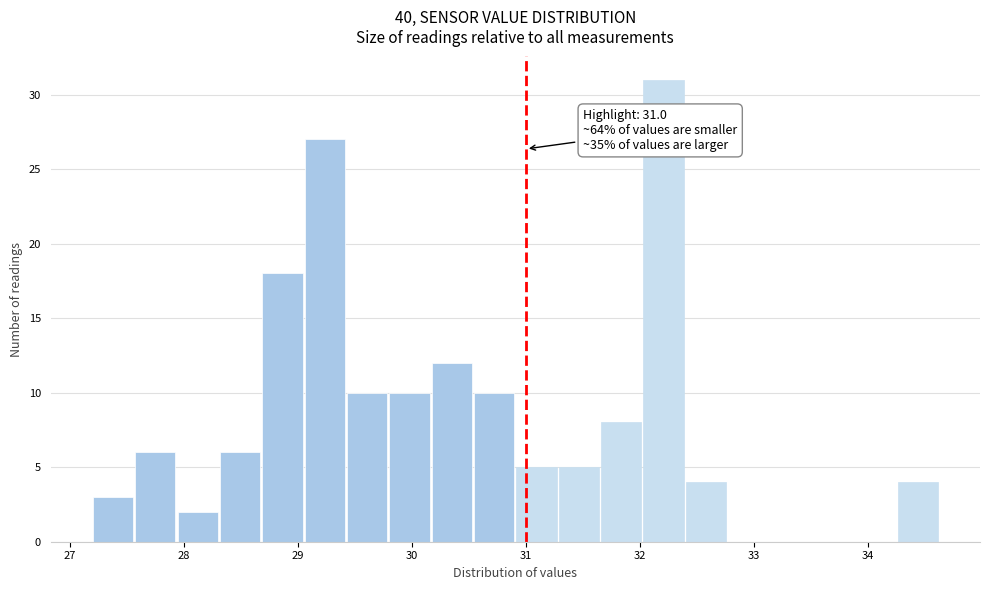

Read against the x-axis, roughly where is the centre of the tallest bar?

32.2